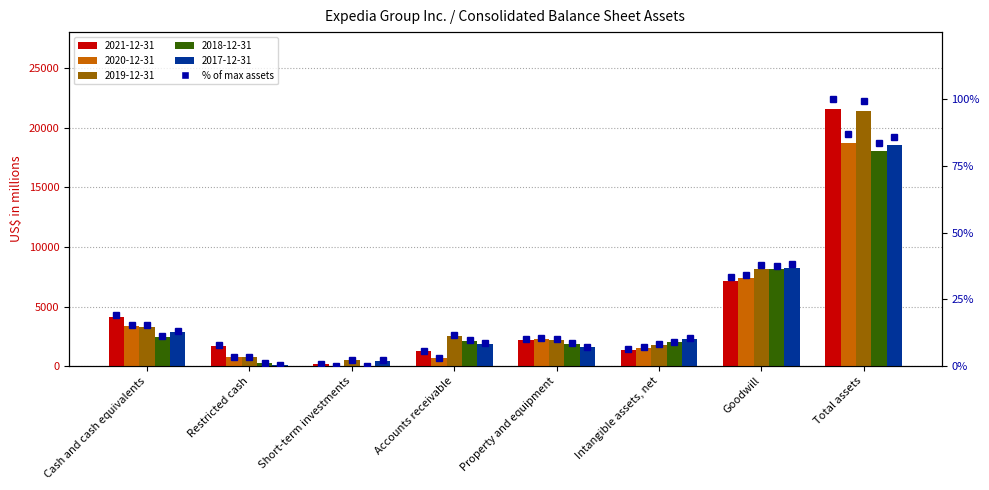

What is the minimum value shown in the chart?

0.9